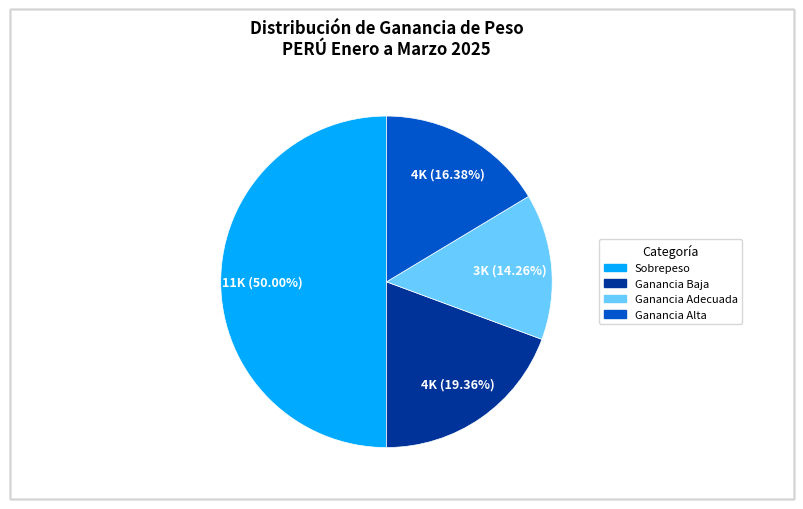

Rank the categories by value from highest to lowest.

Sobrepeso, Ganancia Baja, Ganancia Alta, Ganancia Adecuada